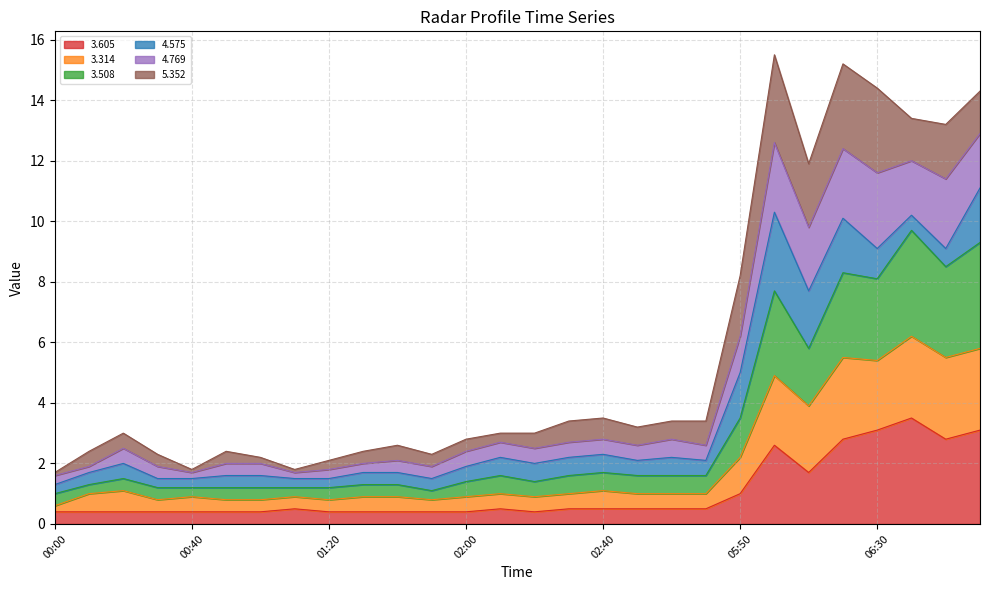

At which category does the chart reach its peak across all series?

06:00